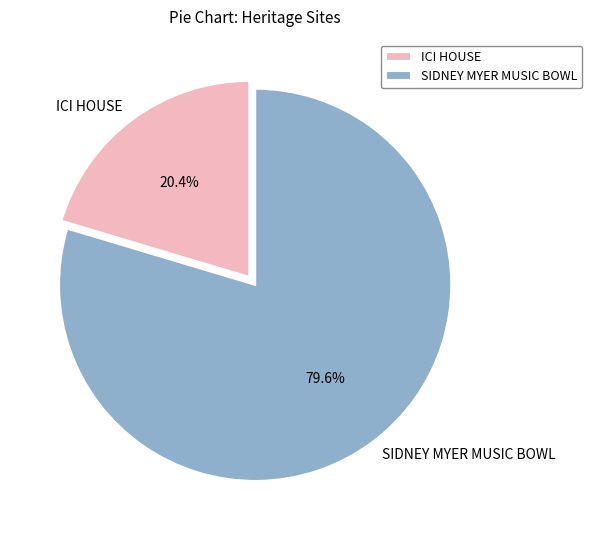

Rank the categories by value from highest to lowest.

SIDNEY MYER MUSIC BOWL, ICI HOUSE